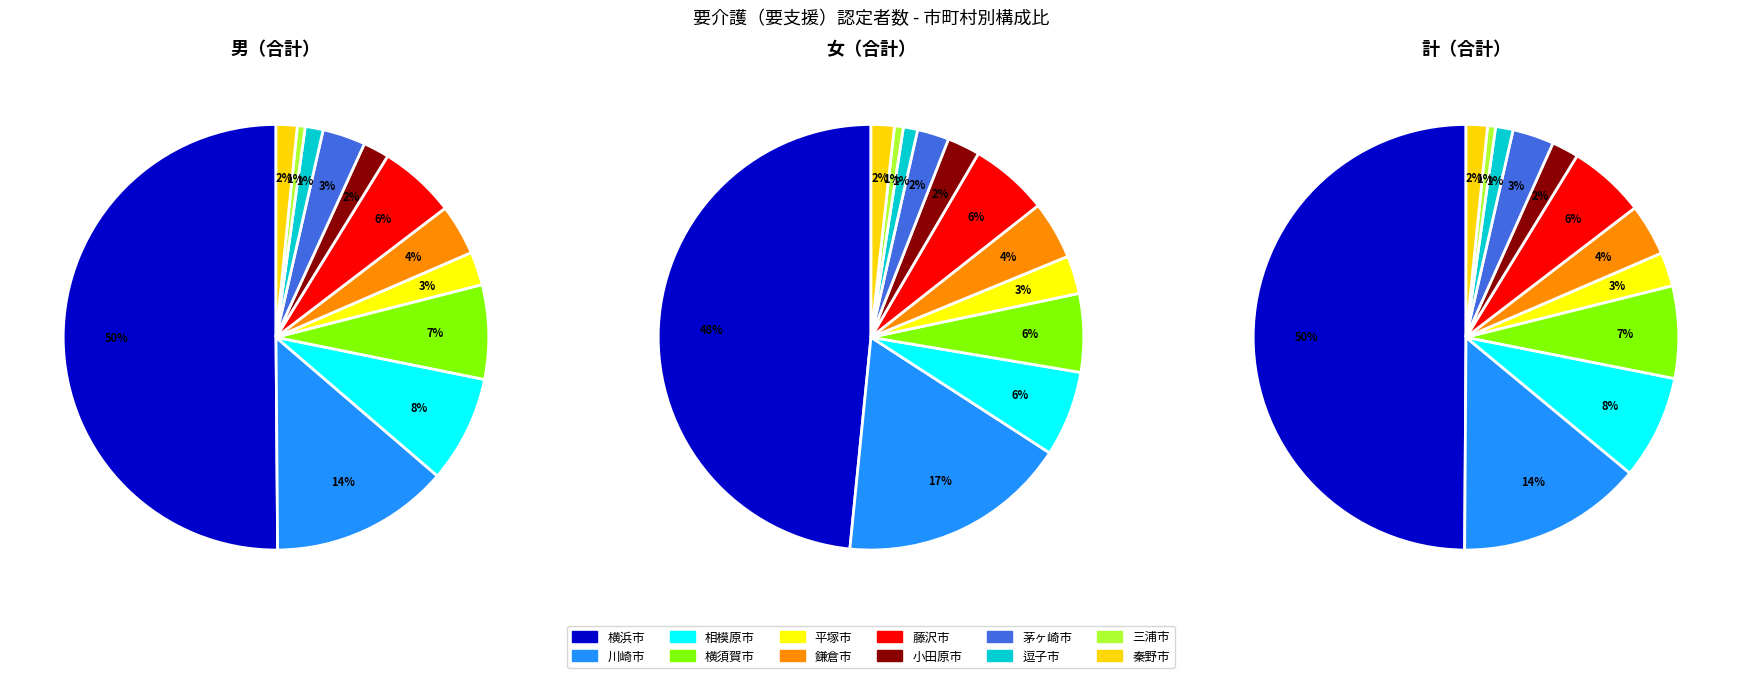

How many slices are in this pie chart?

12